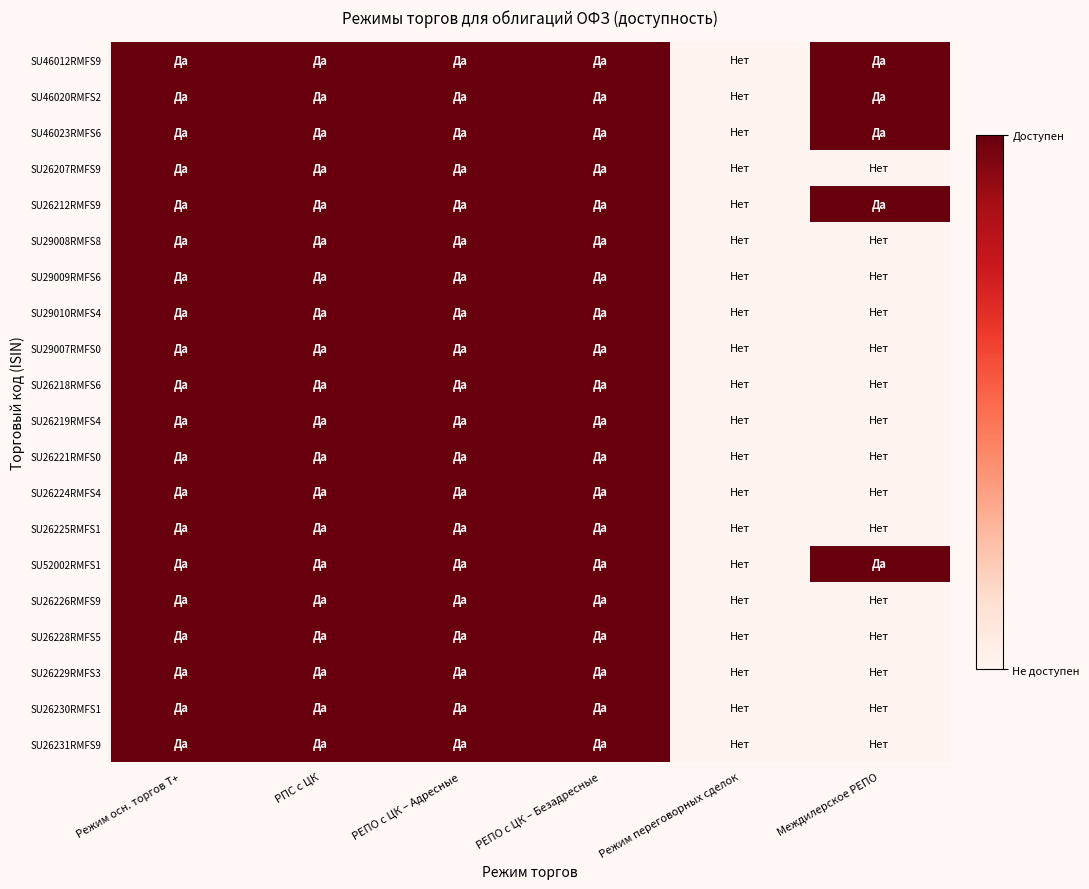

At how many categories does at least one series exceed 0?

5